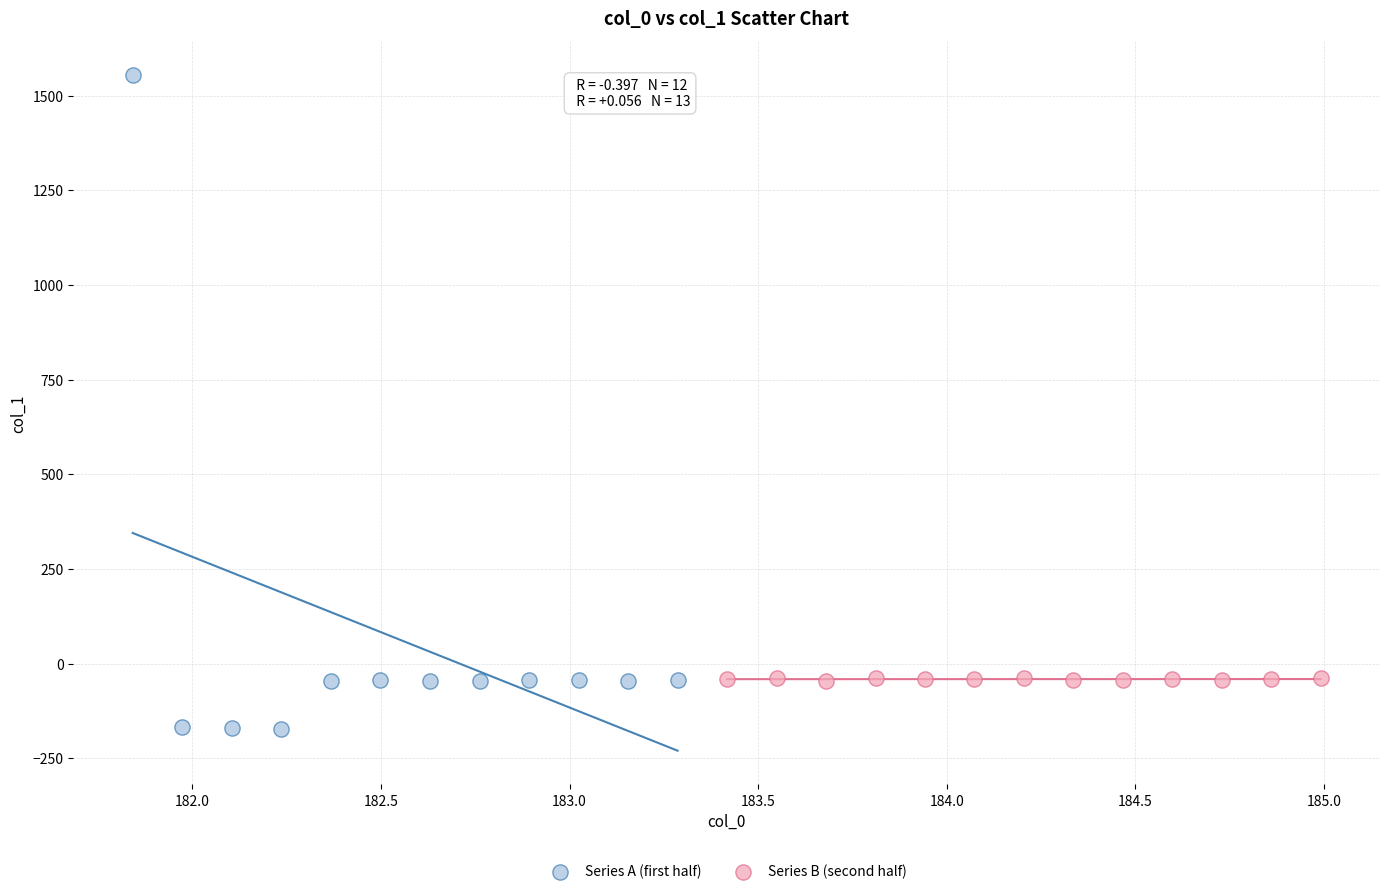

Which series contains the lowest Y value?

Series A (first half)